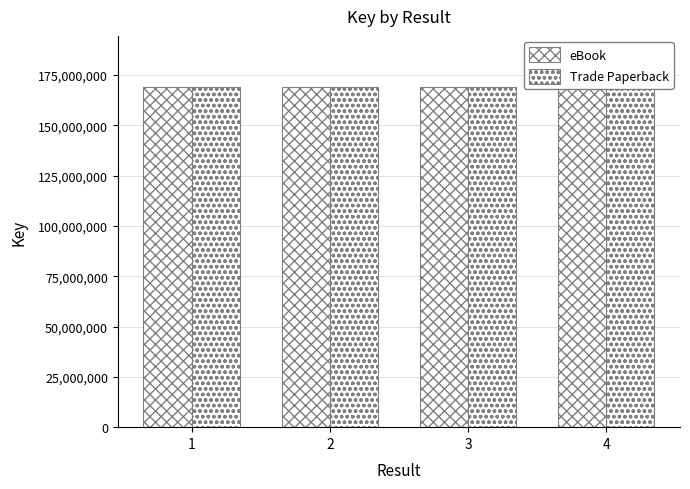

List the series in order of their peak value, lowest first.

eBook, Trade Paperback